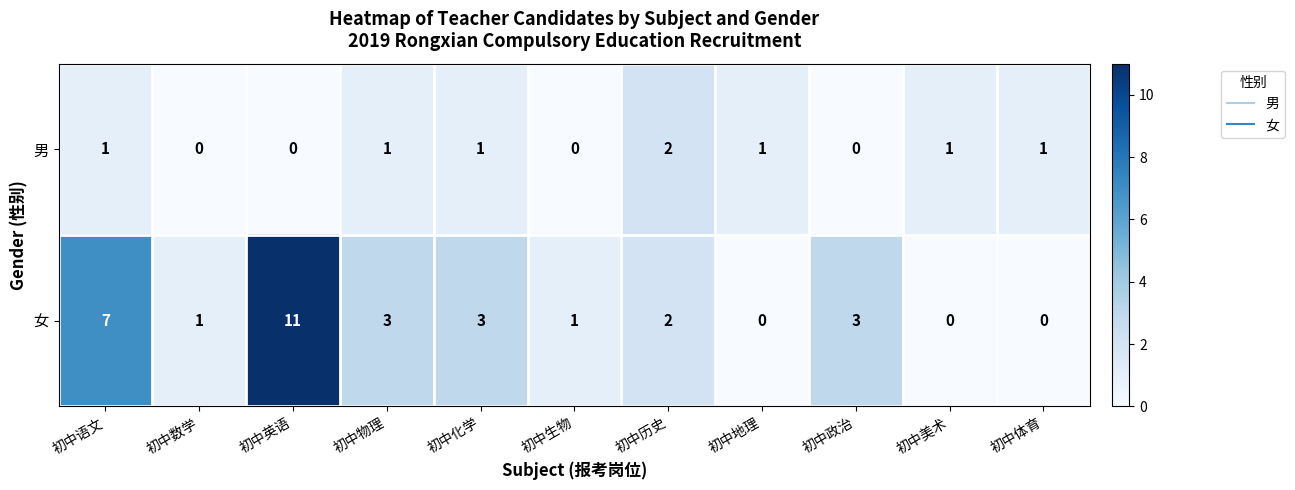

Which series has the widest spread of values?

女